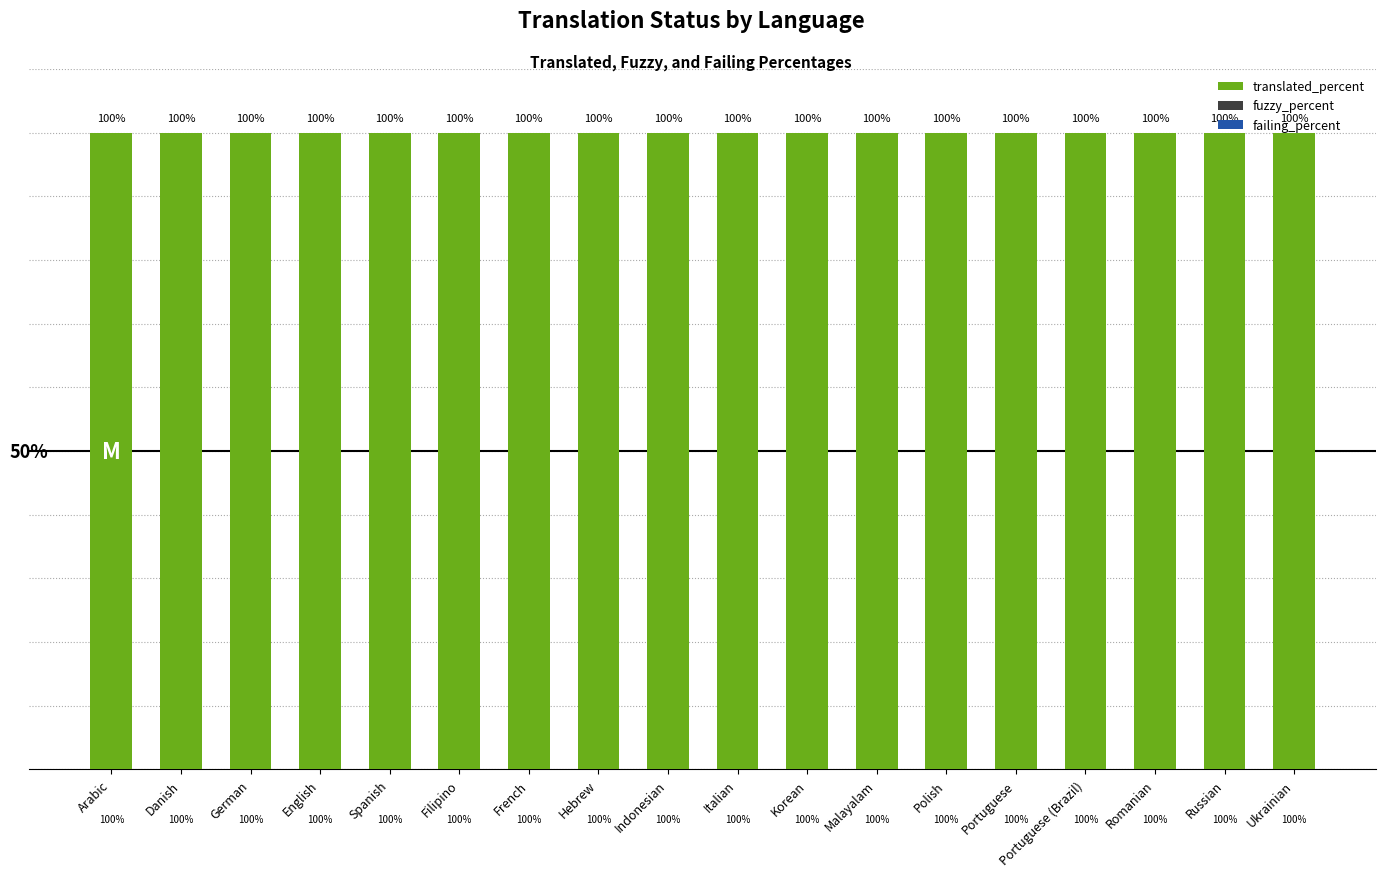

Rank the categories by failing_percent value from lowest to highest.

Arabic, Danish, German, English, Spanish, Filipino, French, Hebrew, Indonesian, Italian, Korean, Malayalam, Polish, Portuguese, Portuguese (Brazil), Romanian, Russian, Ukrainian